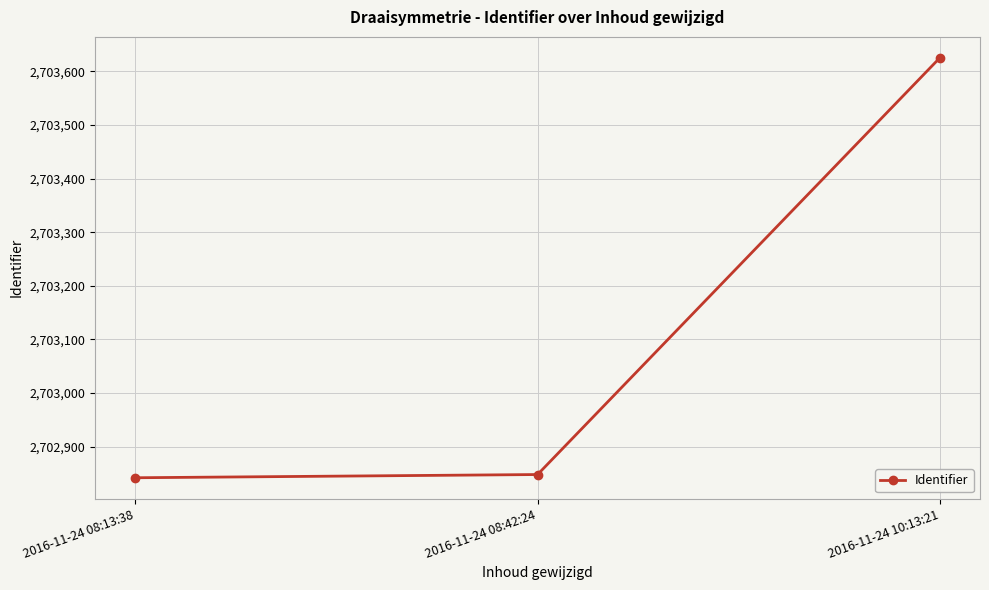

Read the value at 2016-11-24 08:13:38.

2702842